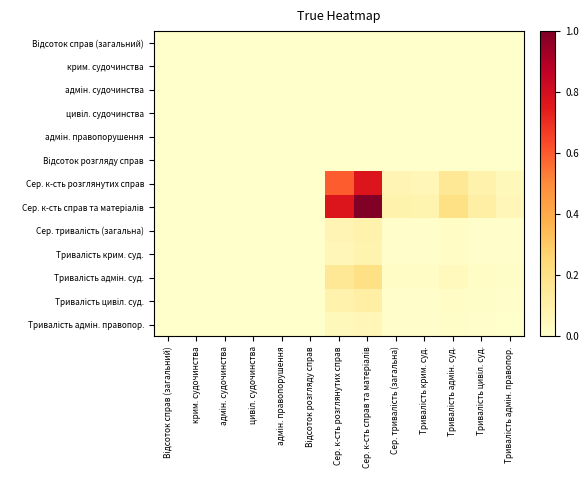

Count the number of categories in the chart.

13